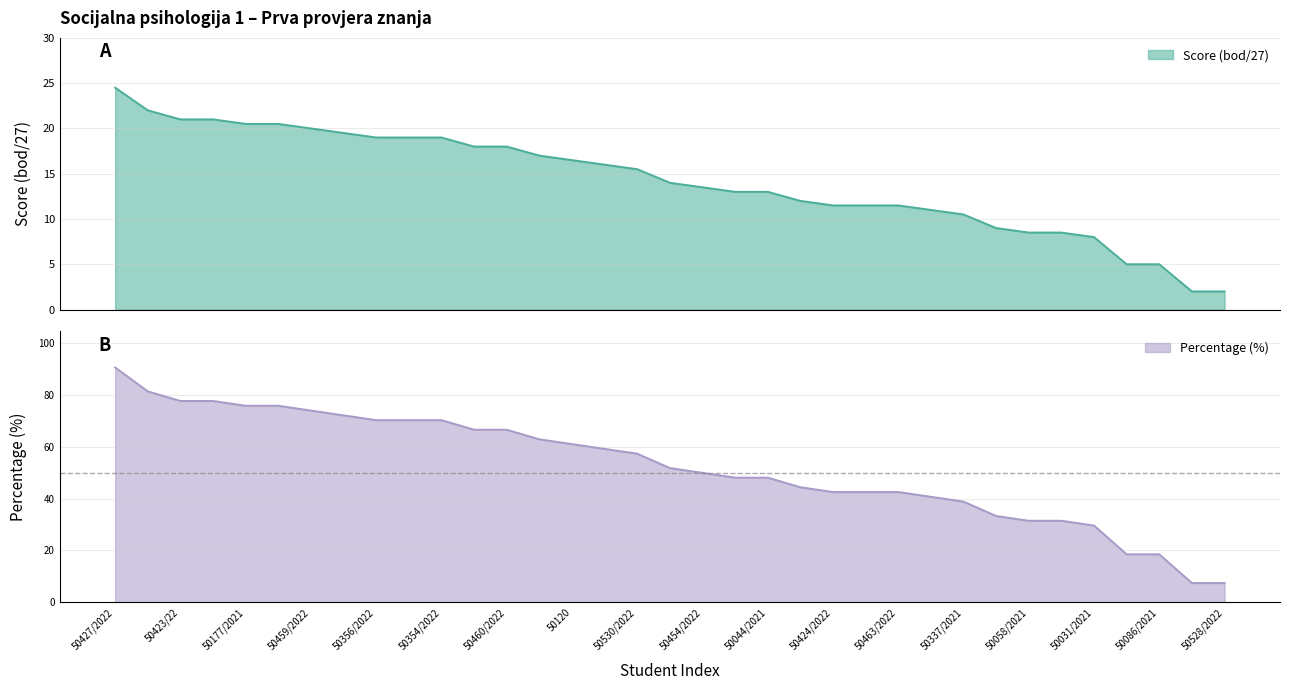

What is the label of the 32nd point from the left?

50252/2021